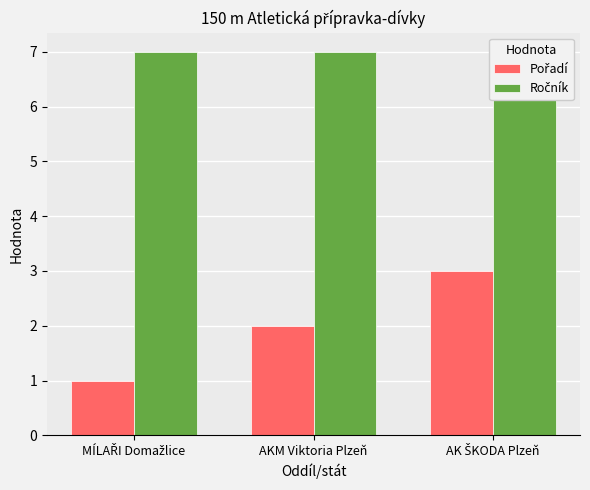

Rank the series by their average value, from lowest to highest.

Pořadí, Ročník